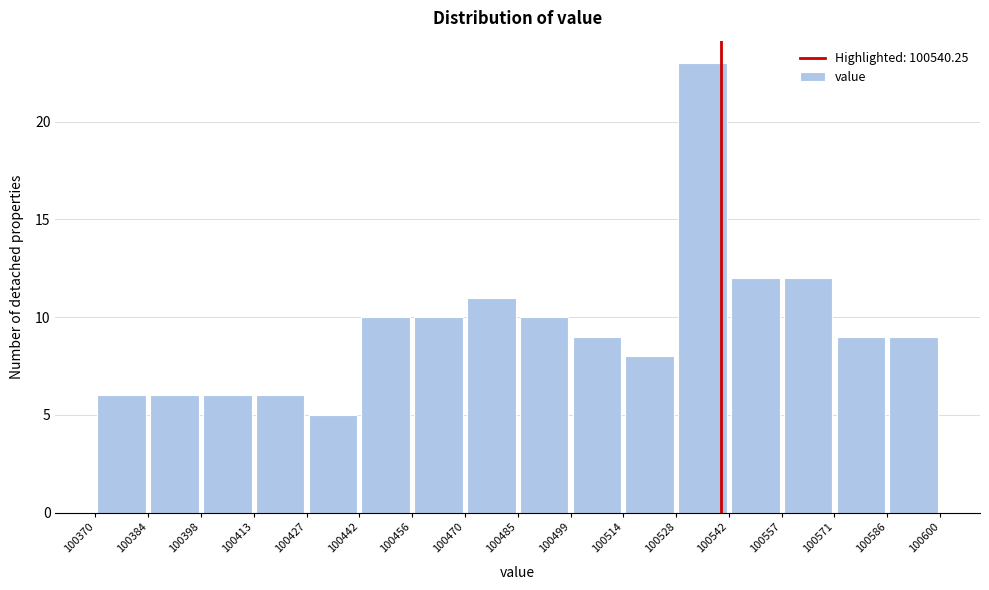

Reading left to right, list every bar in this chart as the range it spans on the x-axis followed by its height. The values are not printed on the chart, so give them approximately, as read against the axis.

100370 to 100384: 6
100384 to 100398: 6
100398 to 100413: 6
100413 to 100427: 6
100427 to 100442: 5
100442 to 100456: 10
100456 to 100470: 10
100470 to 100485: 11
100485 to 100499: 10
100499 to 100514: 9
100514 to 100528: 8
100528 to 100542: 23
100542 to 100557: 12
100557 to 100571: 12
100571 to 100586: 9
100586 to 100600: 9